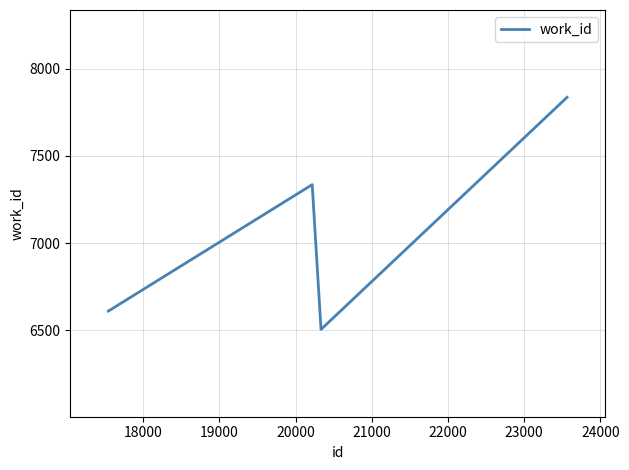

Does the chart have visible grid lines?

Yes